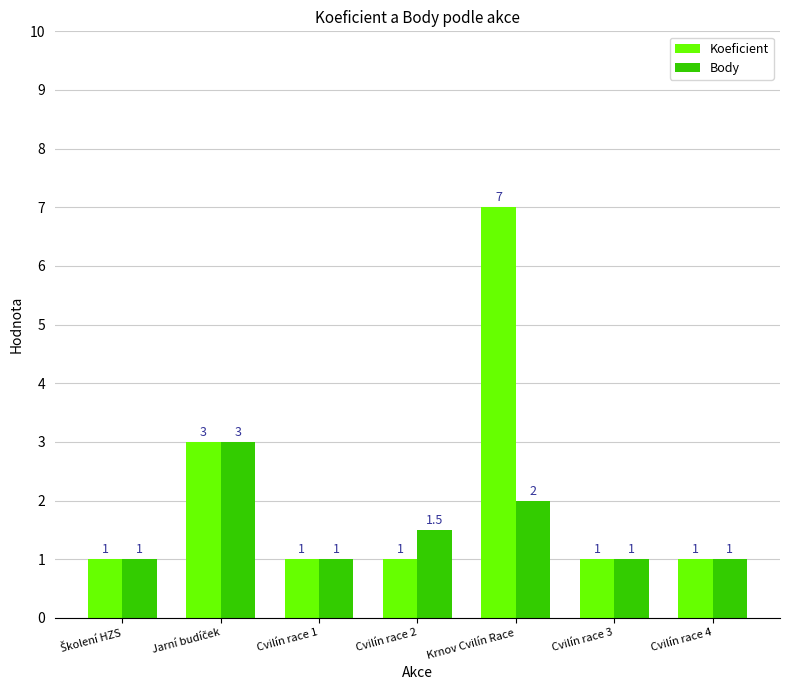

What is the spread (max minus min) of values at Krnov Cvilín Race?

5.0